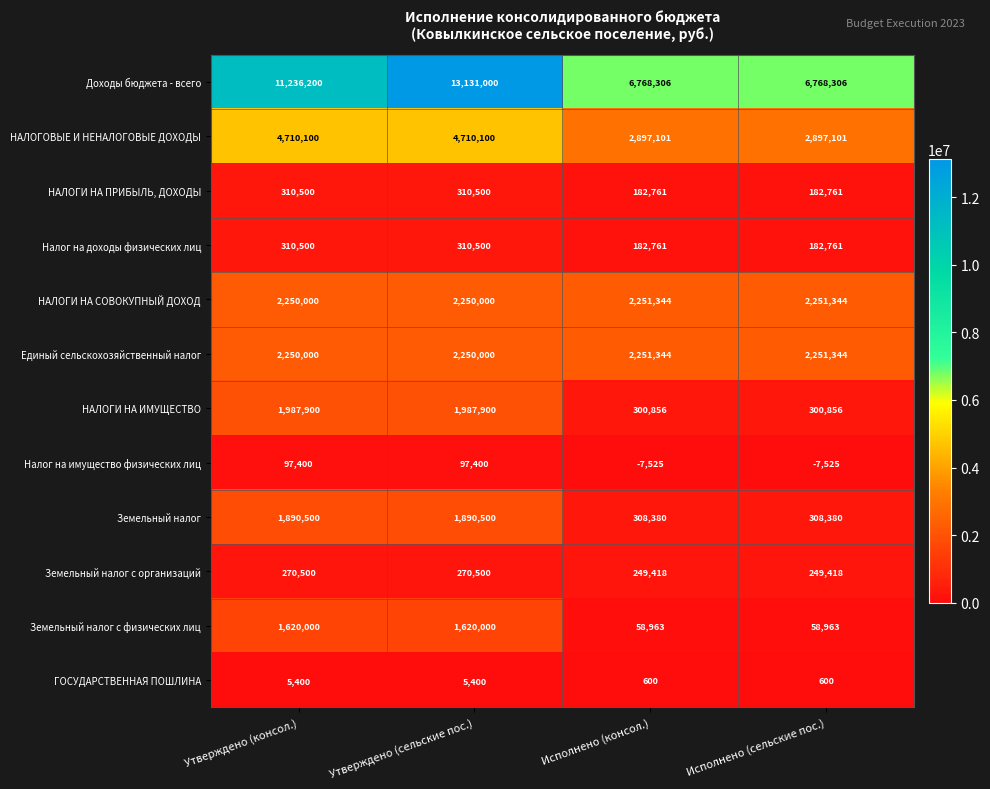

What is the spread (max minus min) of values at Утверждено (консол.)?

11230800